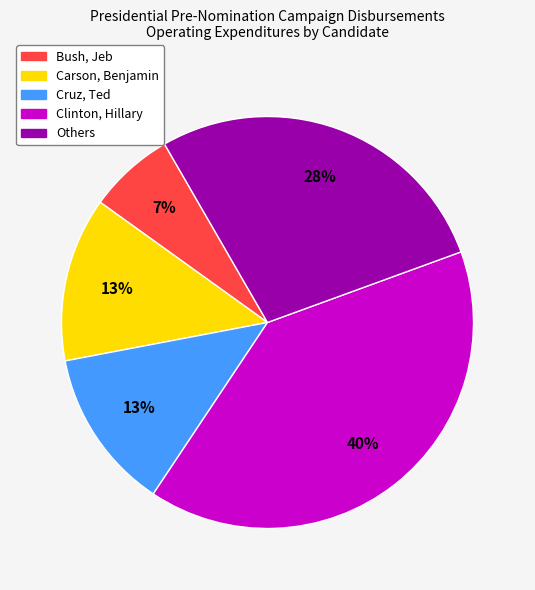

Is there a majority slice in this chart?

No